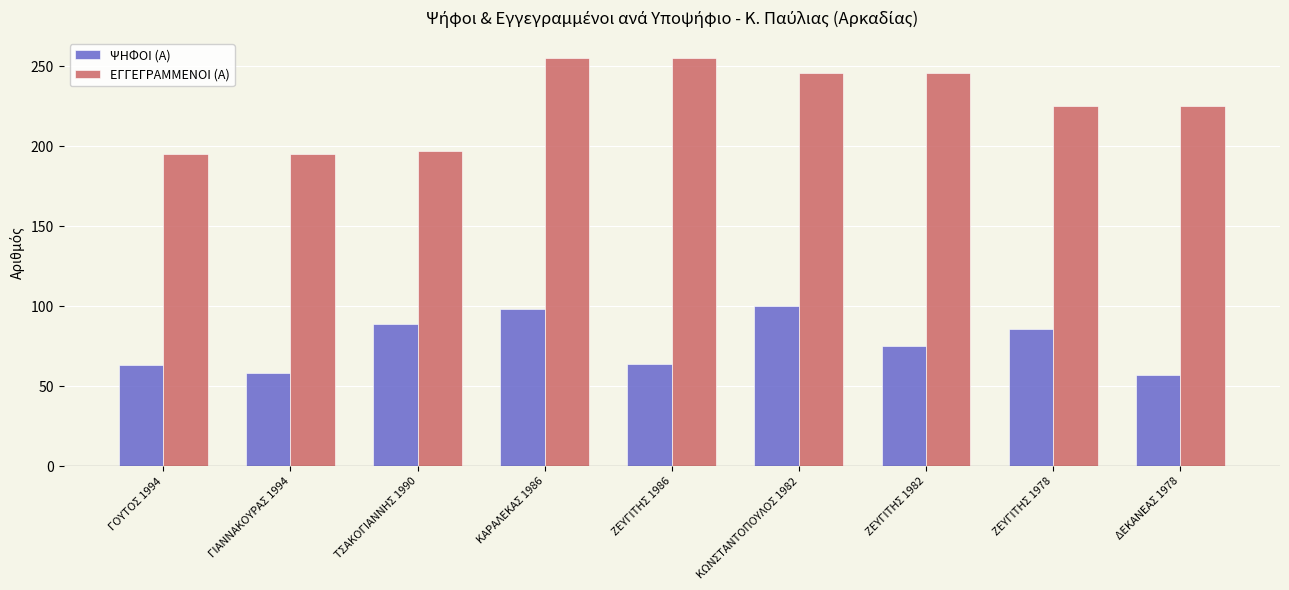

What is the sum of the ΕΓΓΕΓΡΑΜΜΕΝΟΙ (Α) values at ΤΣΑΚΟΓΙΑΝΝΗΣ 1990 and ΖΕΥΓΙΤΗΣ 1978?

422